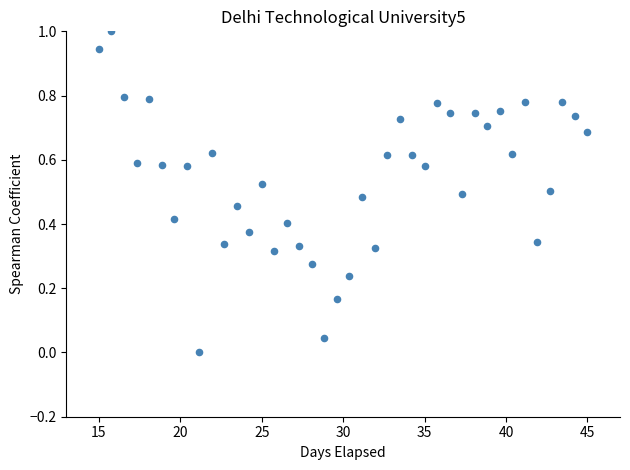

What is the range of Y values (max minus min)?

1.0